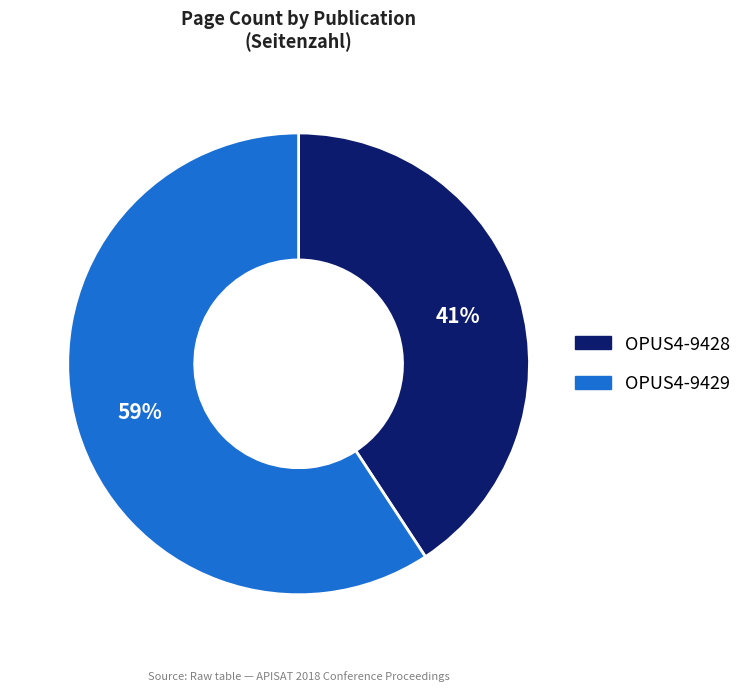

How many slices are in this pie chart?

2